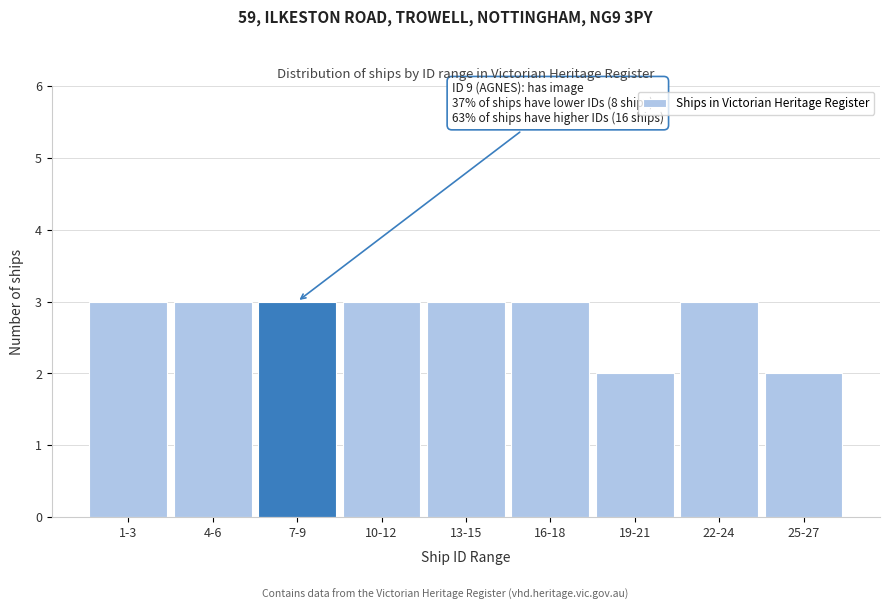

Reading right to left, extract all data points from this chart.

25-27=2	22-24=3	19-21=2	16-18=3	13-15=3	10-12=3	7-9=3	4-6=3	1-3=3